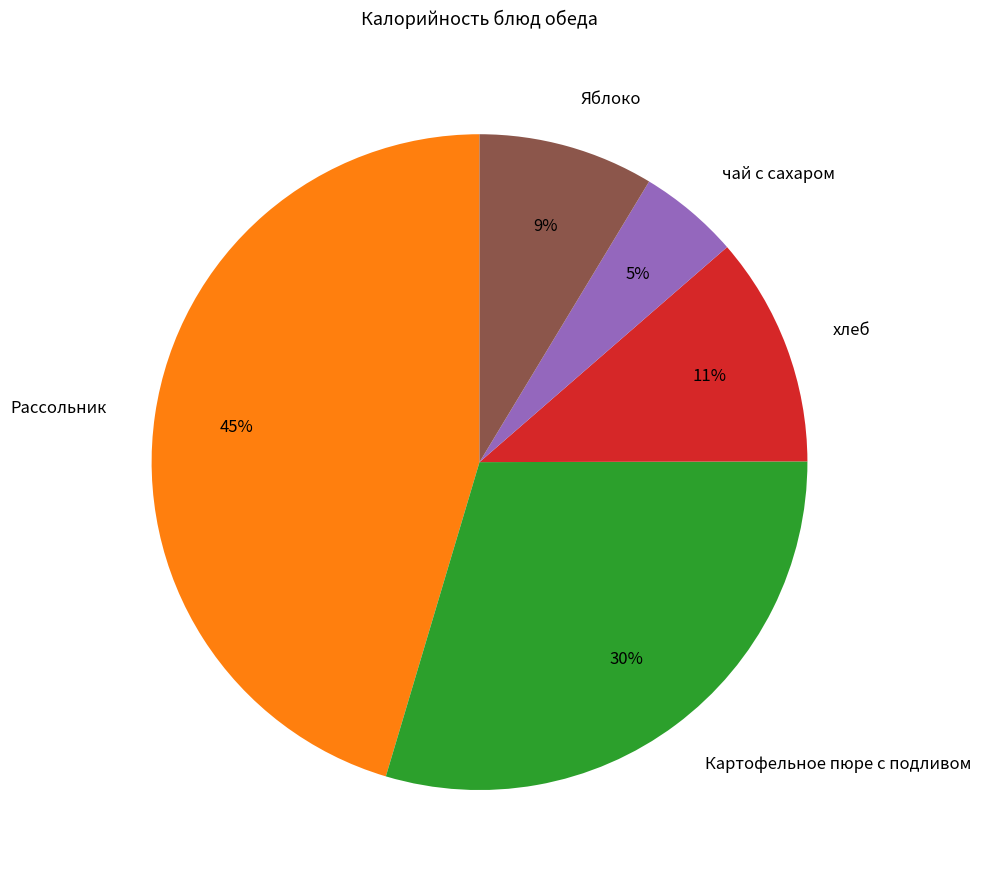

To the nearest percent, what is the difference between the Рассольник and хлеб slice percentages?

34%